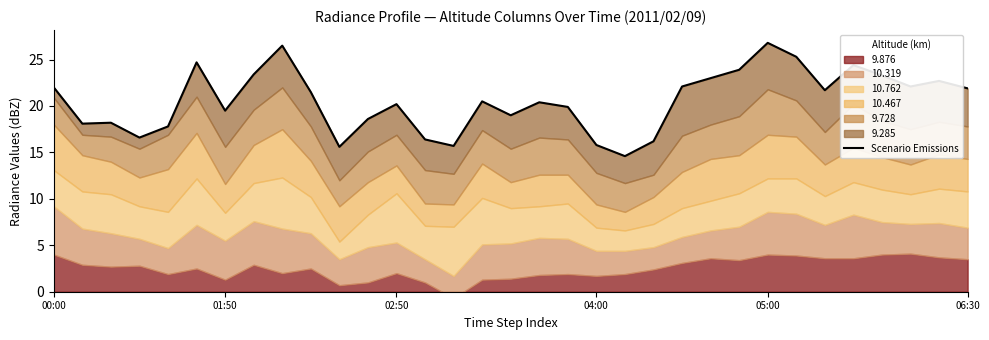

What is the greatest value displayed?

26.8